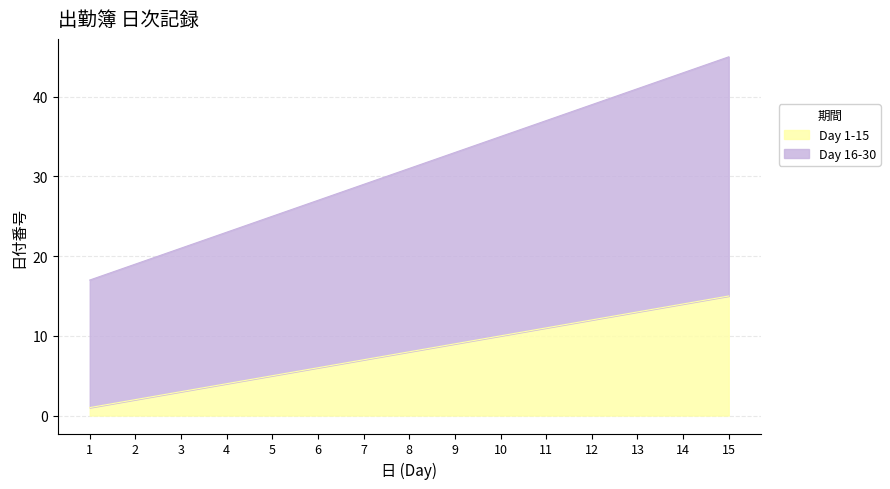

At how many categories does at least one series exceed 35?

5